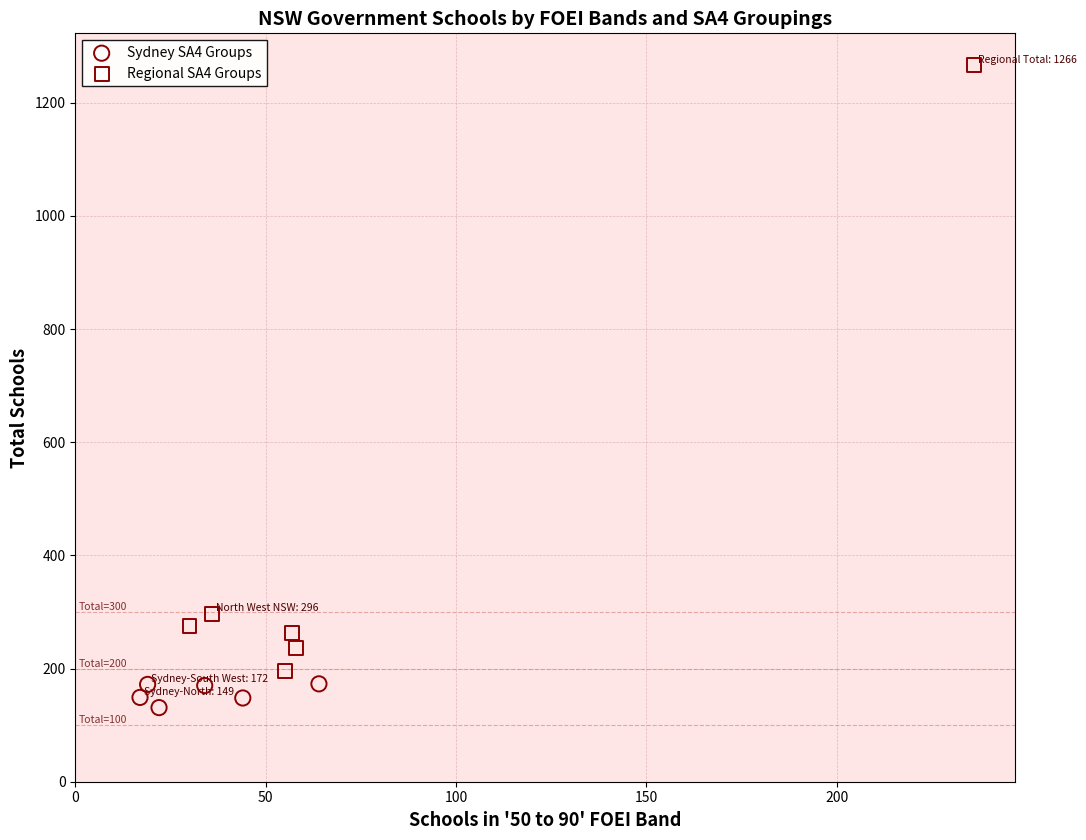

Which series has the largest Y range (max minus min)?

Regional SA4 Groups